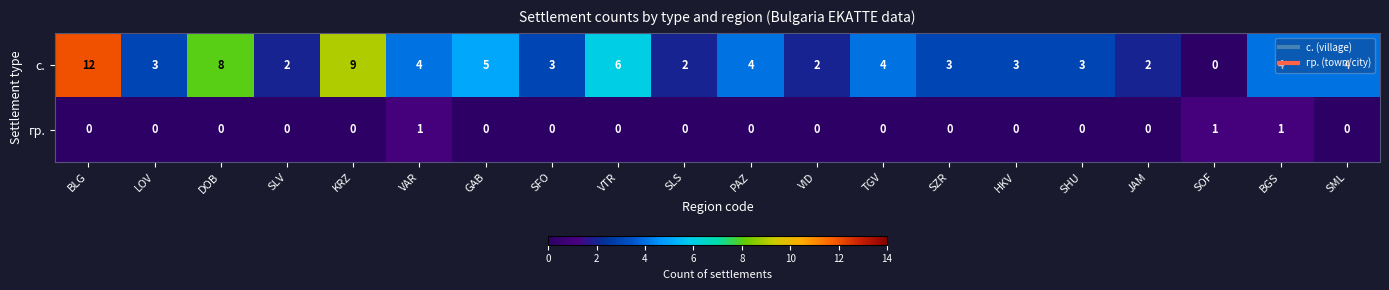

Is it true that с. equals 4 at SFO?

False